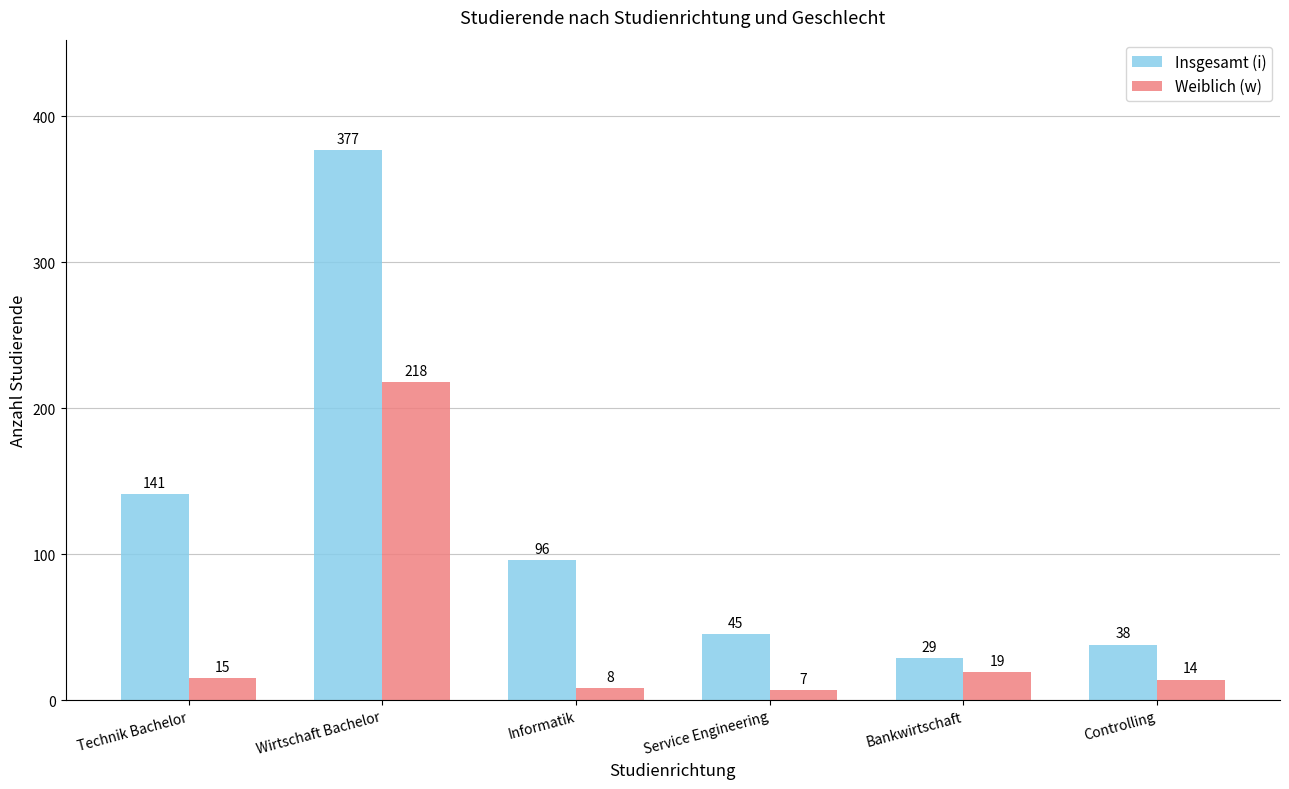

What is the value of the Weiblich (w) bar at the 3rd from the left?

8